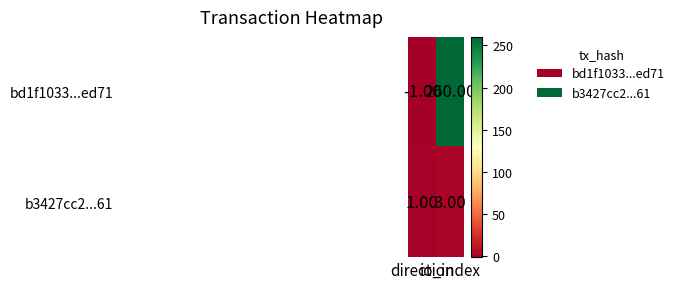

Which series has the largest total across all categories?

bd1f1033...ed71